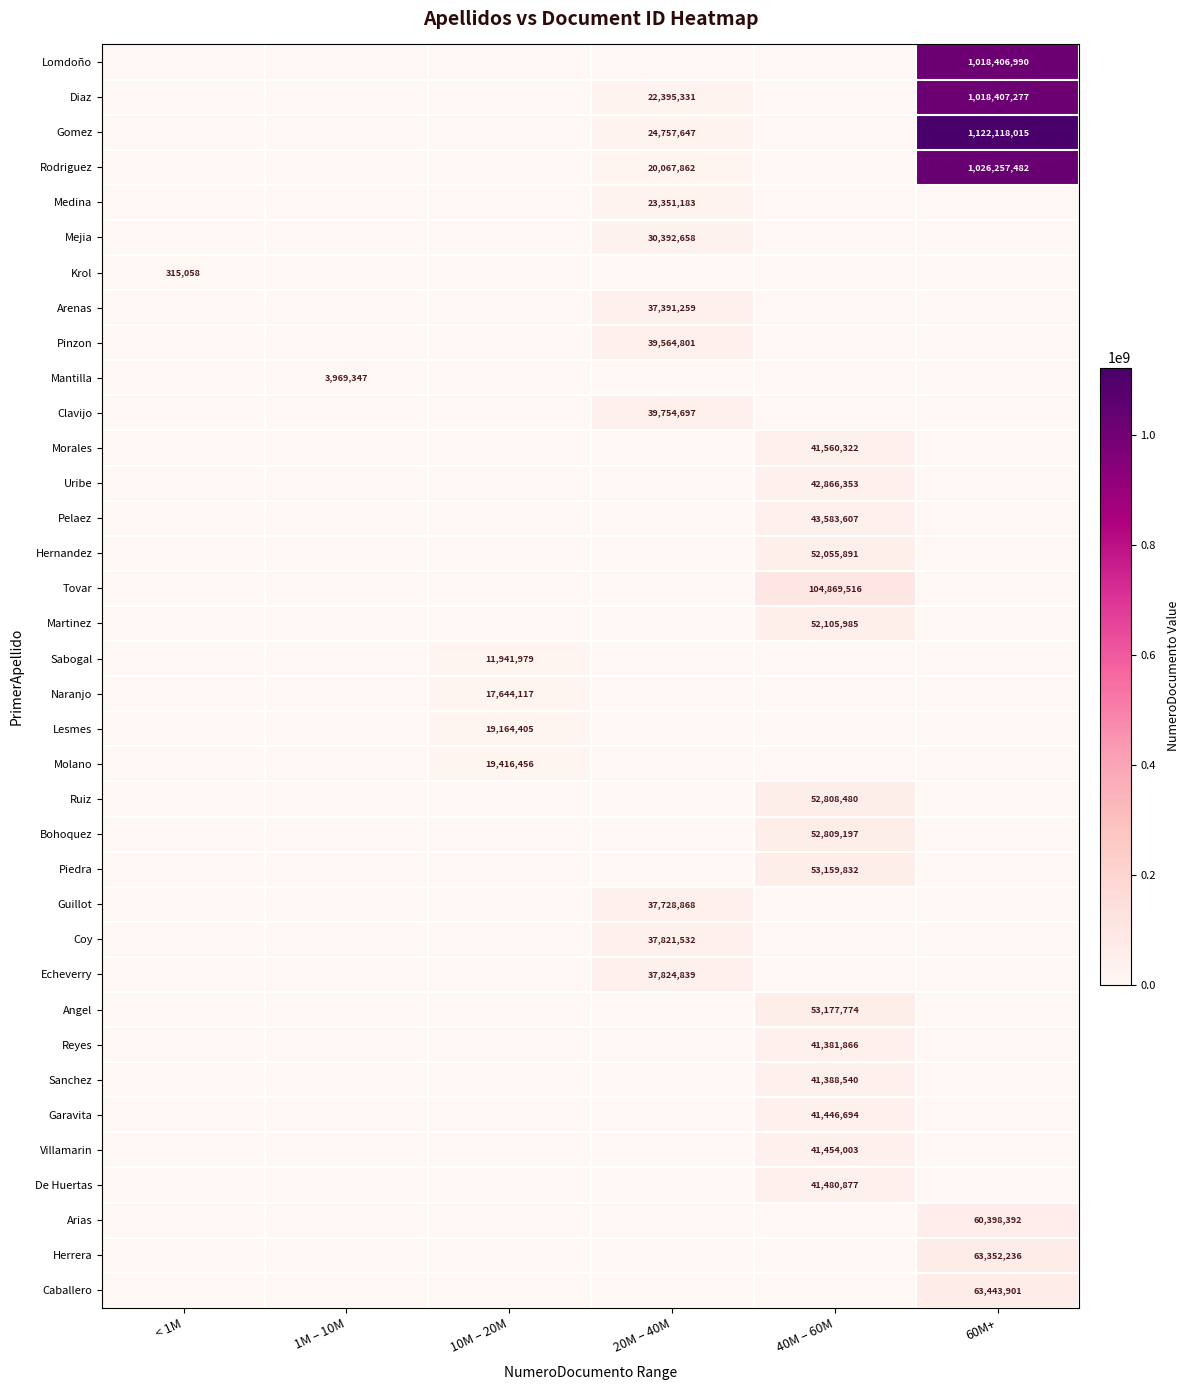

Count the number of categories in the chart.

6